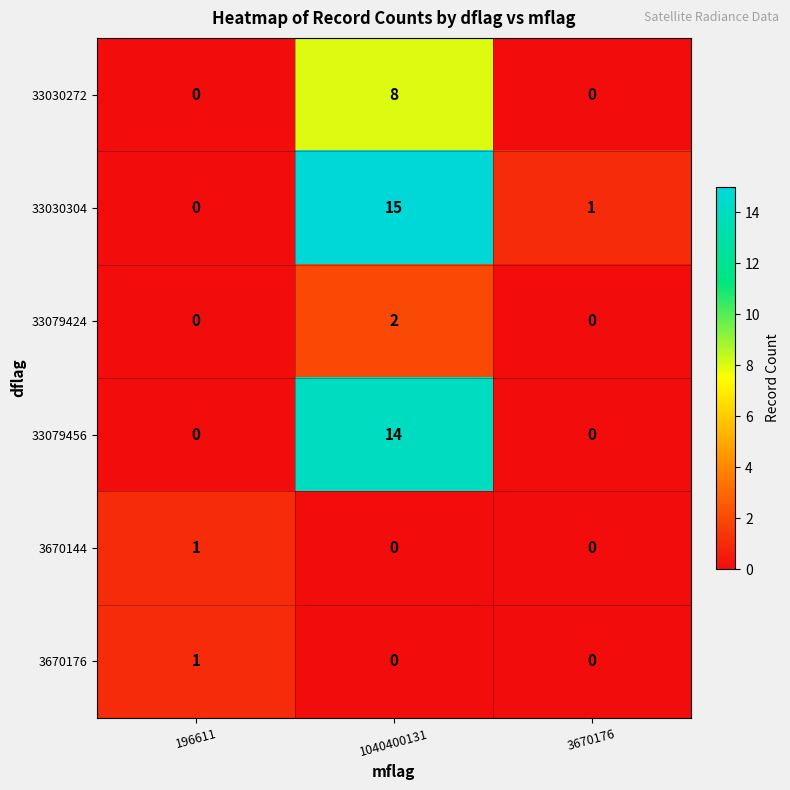

What is the total value across all series at 3670176?

1